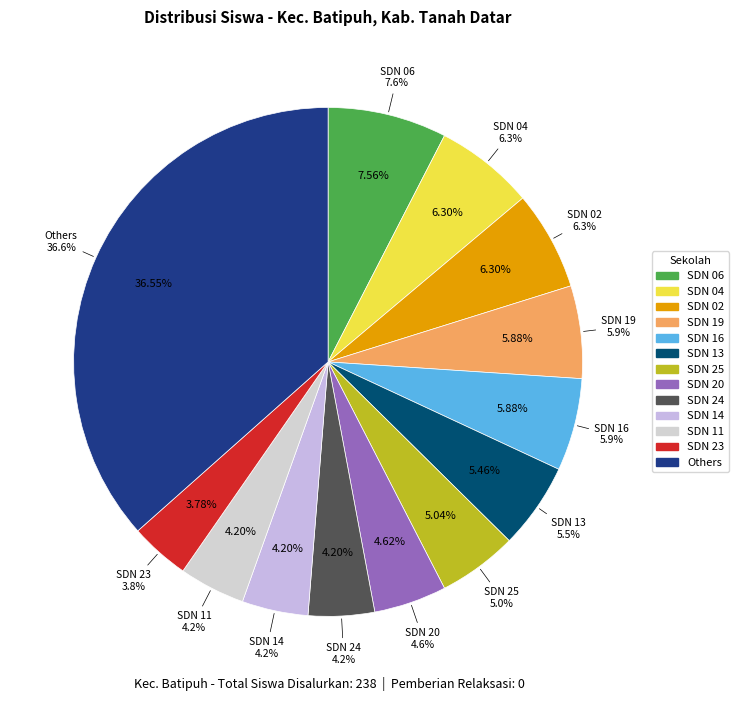

What is the largest slice in the pie chart?

SDN 06